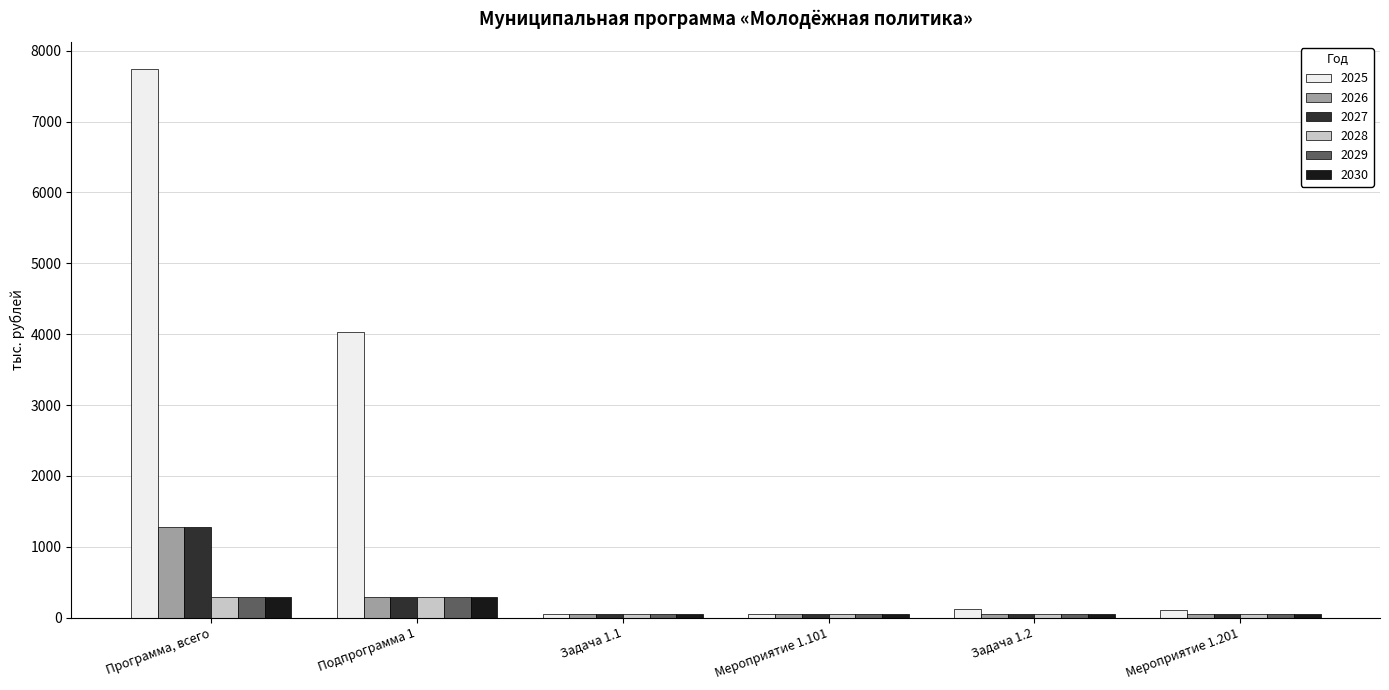

Which series has the largest total across all categories?

2025